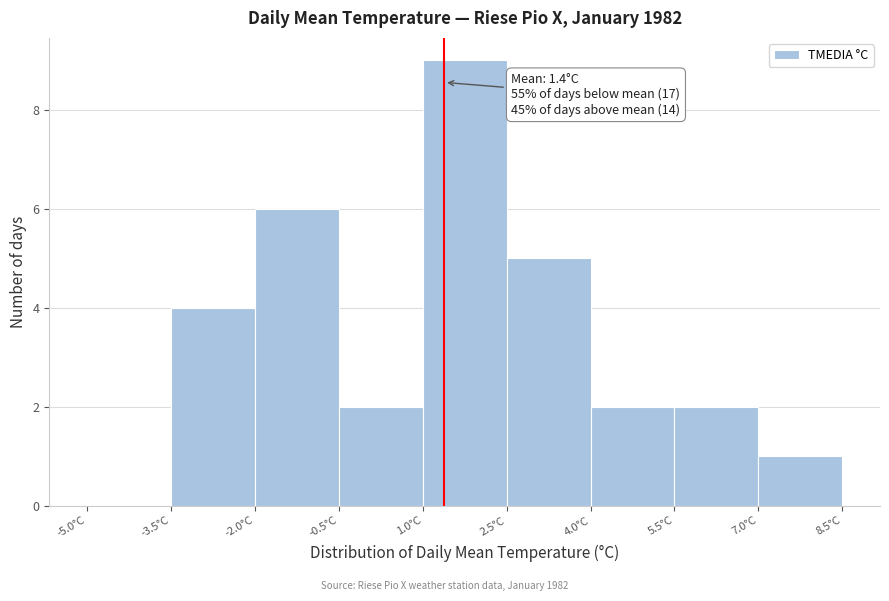

Over which range of the x-axis is the bar tallest?

1.0 to 2.5